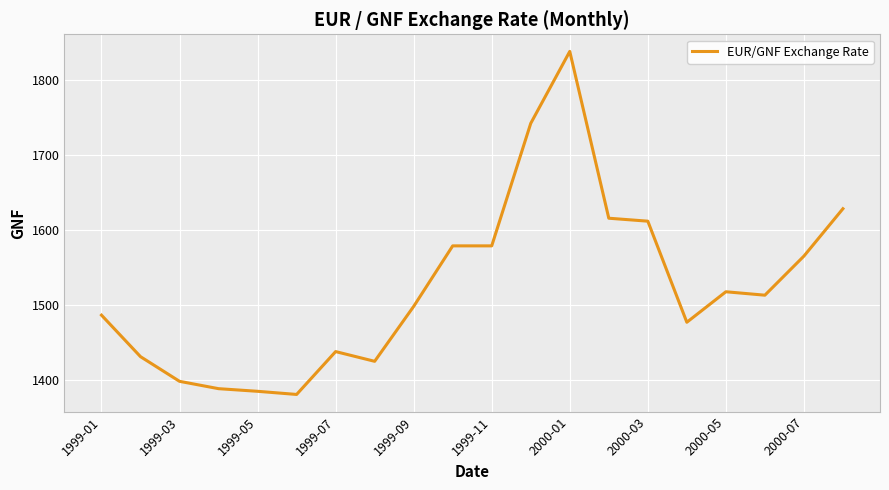

What is the minimum value shown in the chart?

1380.8